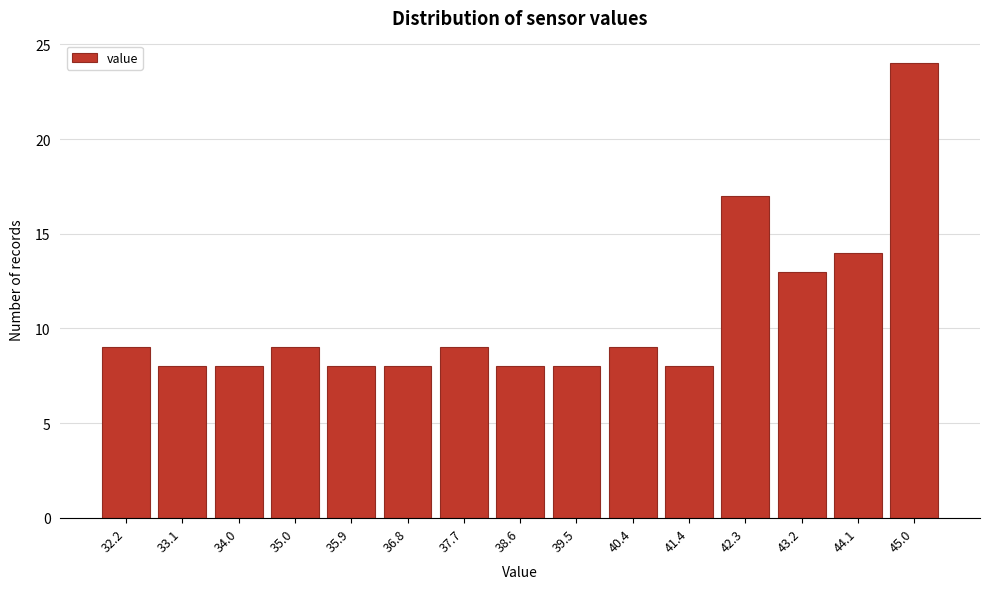

Reading left to right, list all the values displayed in this chart.

32.2=9	33.1=8	34.0=8	35.0=9	35.9=8	36.8=8	37.7=9	38.6=8	39.5=8	40.4=9	41.4=8	42.3=17	43.2=13	44.1=14	45.0=24